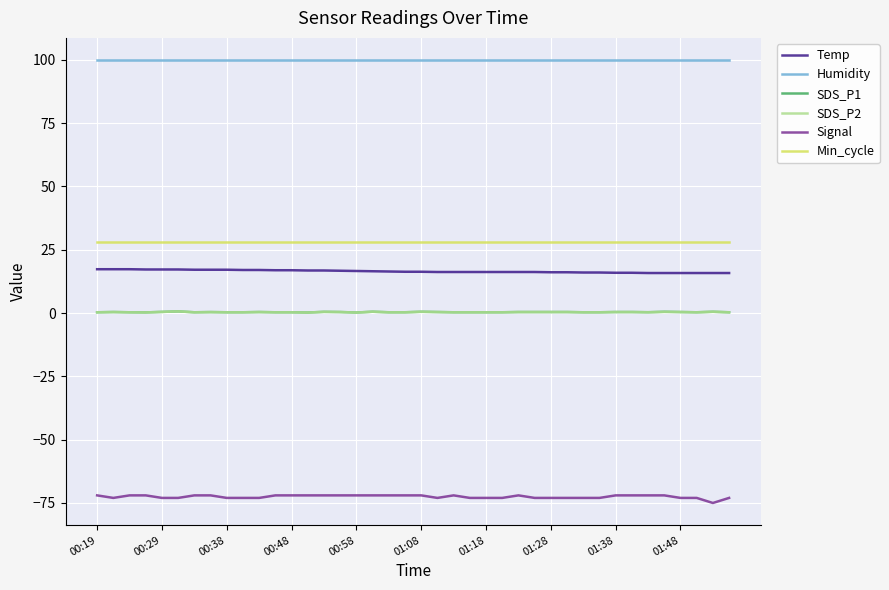

How many Signal values are between -73 and -72?

39